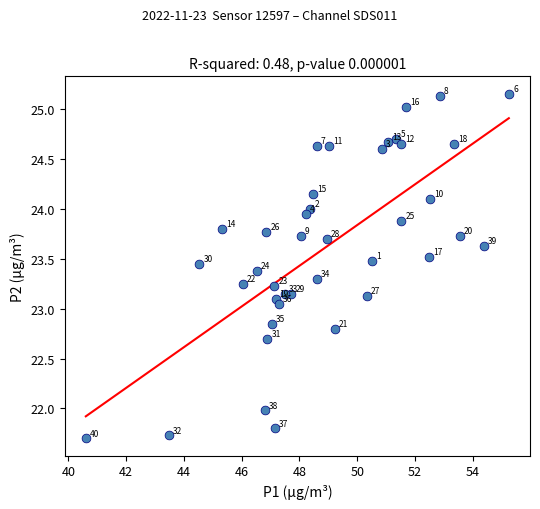

What is the range of X values (max minus min)?

14.6